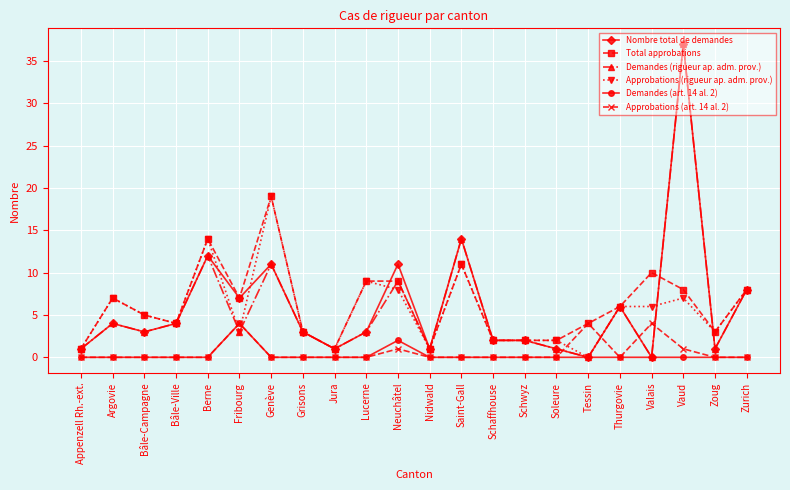

After their last crossing, which series has the higher values: Approbations (art. 14 al. 2) or Approbations (rigueur ap. adm. prov.)?

Approbations (rigueur ap. adm. prov.)